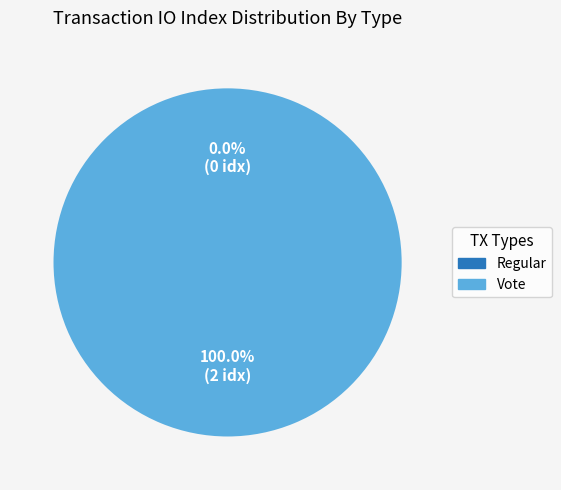

Combined, do Regular and Vote account for over 50%?

Yes